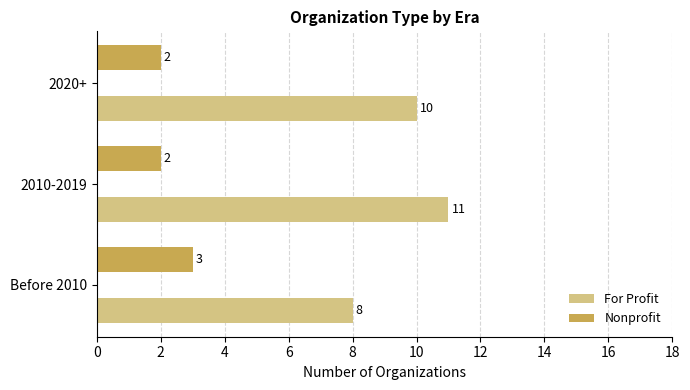

Rank the series by their maximum value, from lowest to highest.

Nonprofit, For Profit